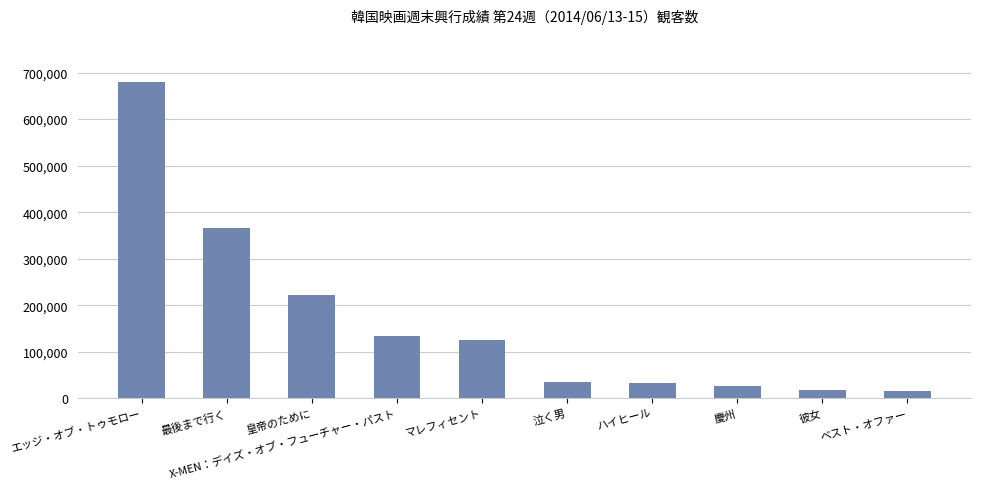

At which label is the value closest to 347251?

最後まで行く